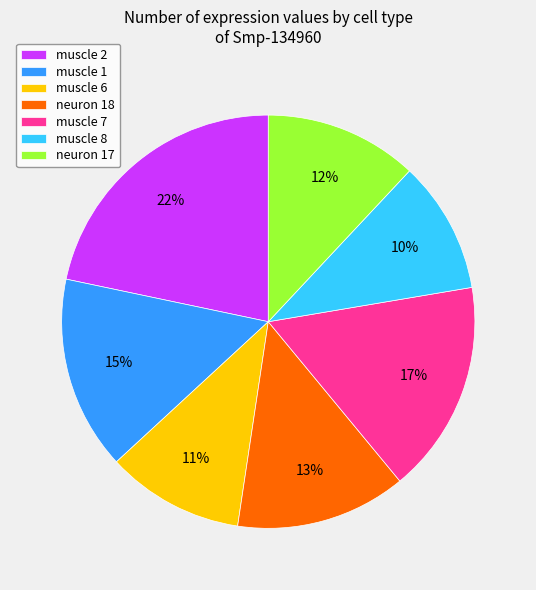

How many slices are in this pie chart?

7